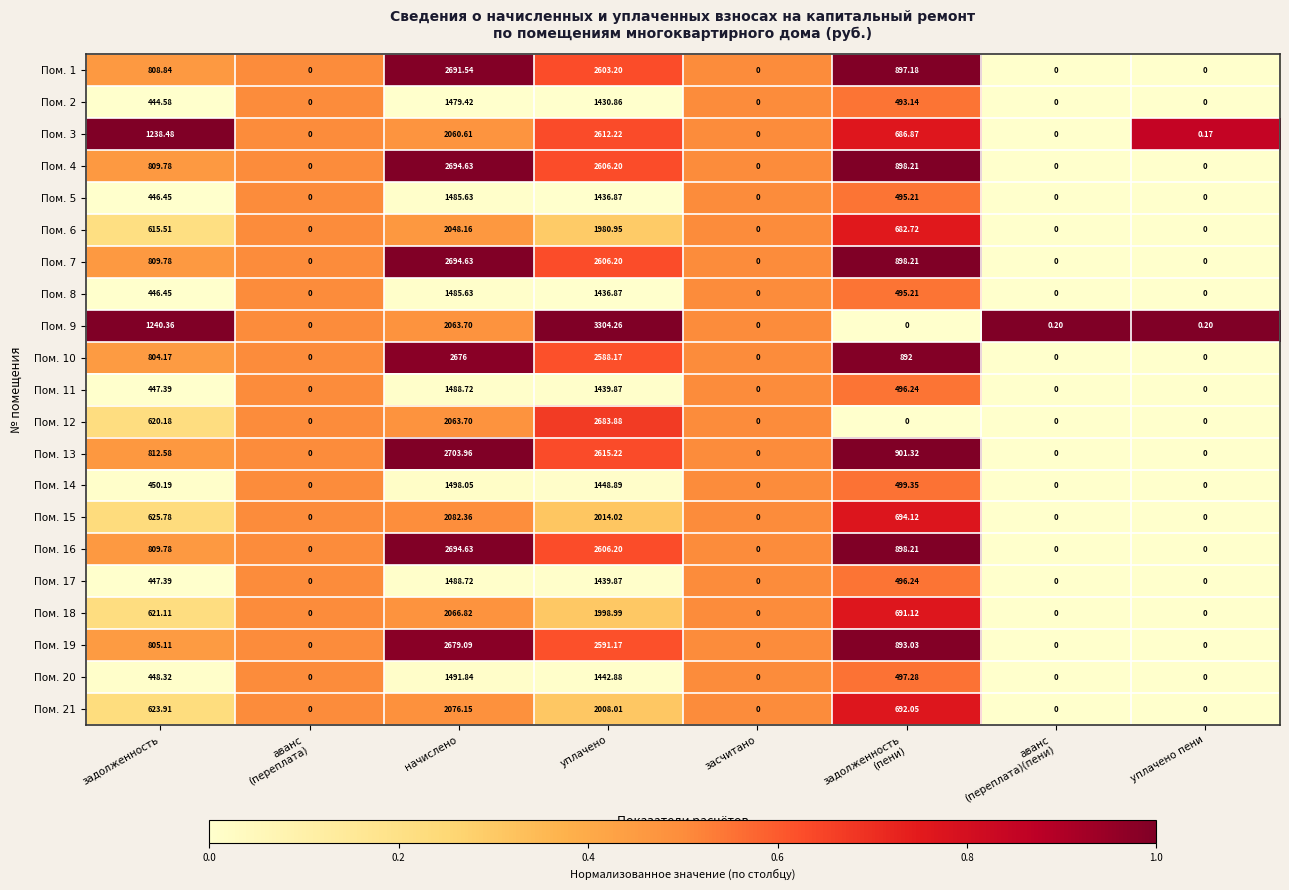

At which category is the sum across all series the highest?

уплачено